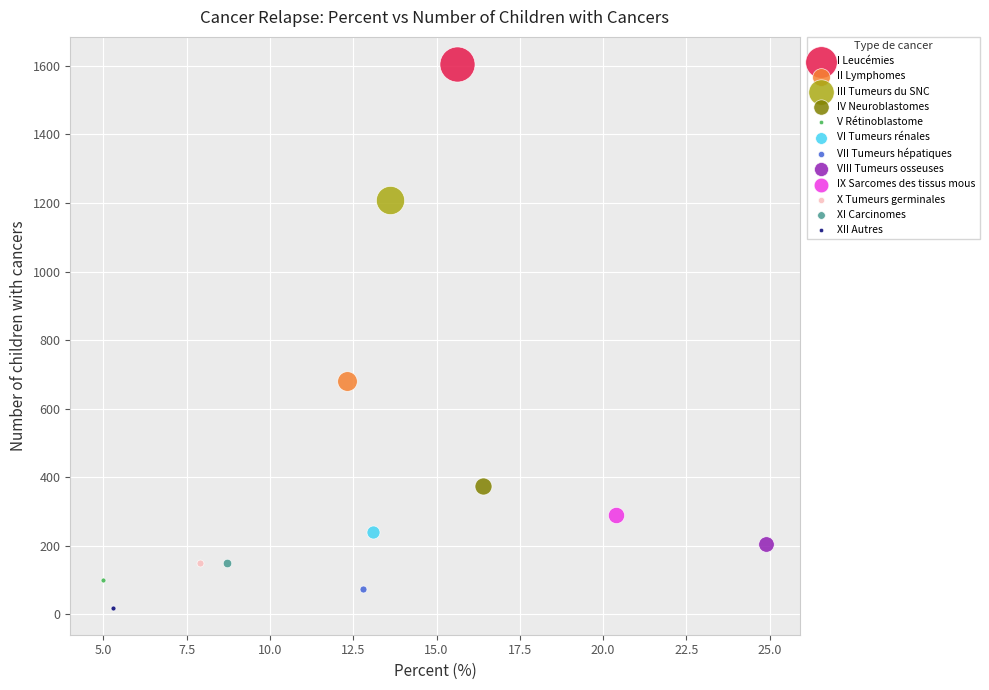

What are all the series names shown in the legend?

I Leucémies, II Lymphomes, III Tumeurs du SNC, IV Neuroblastomes, V Rétinoblastome, VI Tumeurs rénales, VII Tumeurs hépatiques, VIII Tumeurs osseuses, IX Sarcomes des tissus mous, X Tumeurs germinales, XI Carcinomes, XII Autres